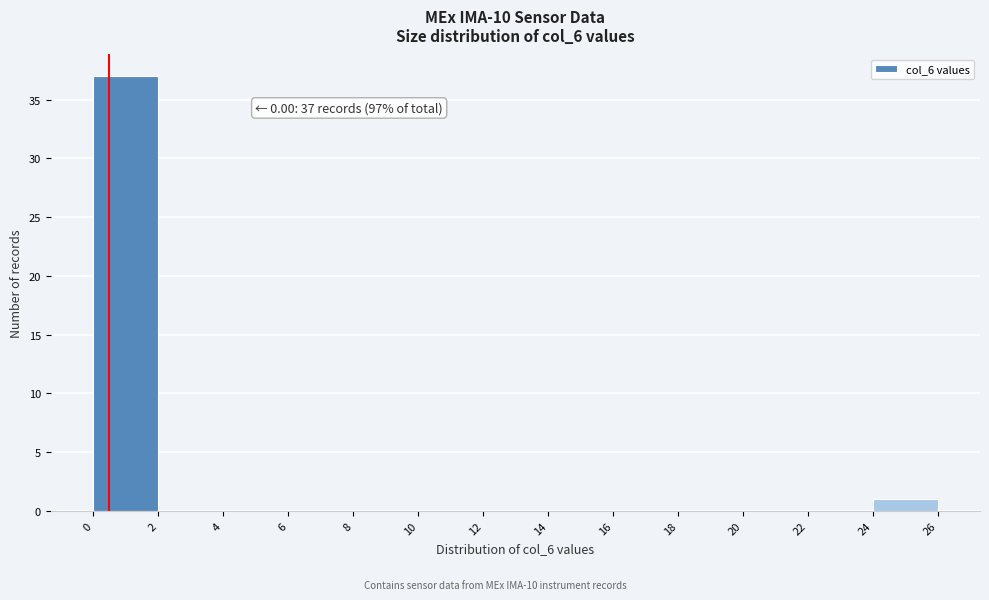

Which range on the x-axis has the tallest bar?

0 to 2